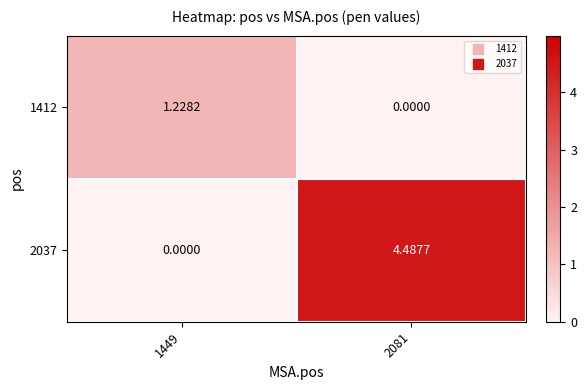

What is the total value across all series at 1449?

1.2